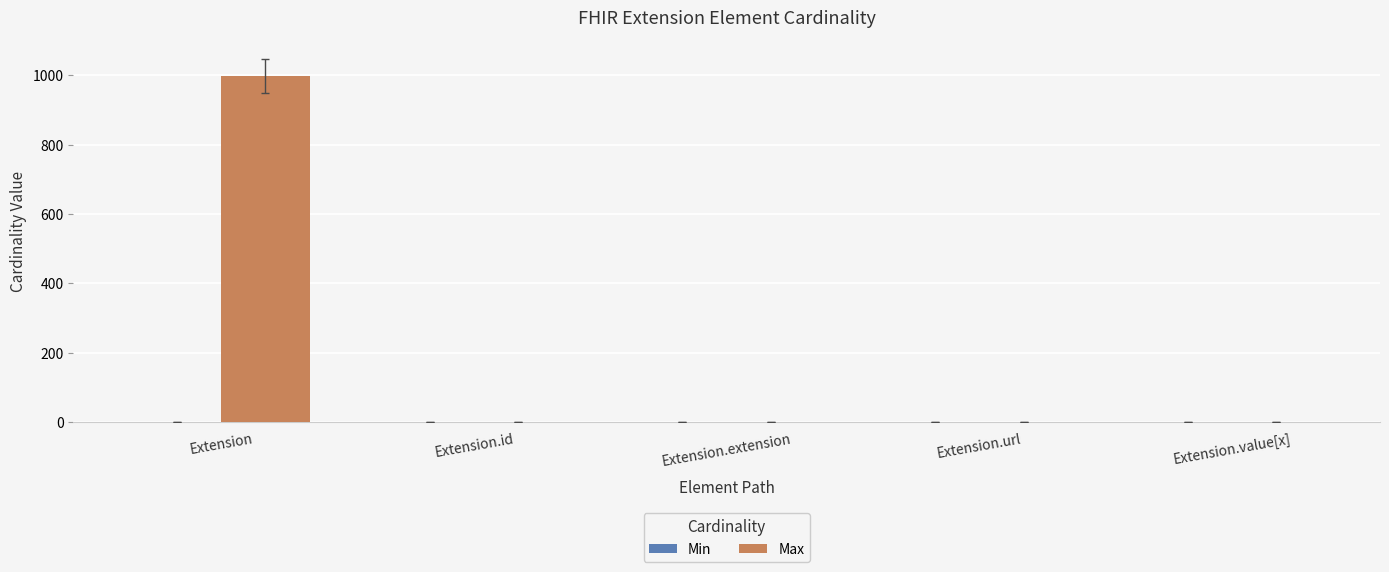

At which category does the chart reach its peak across all series?

Extension